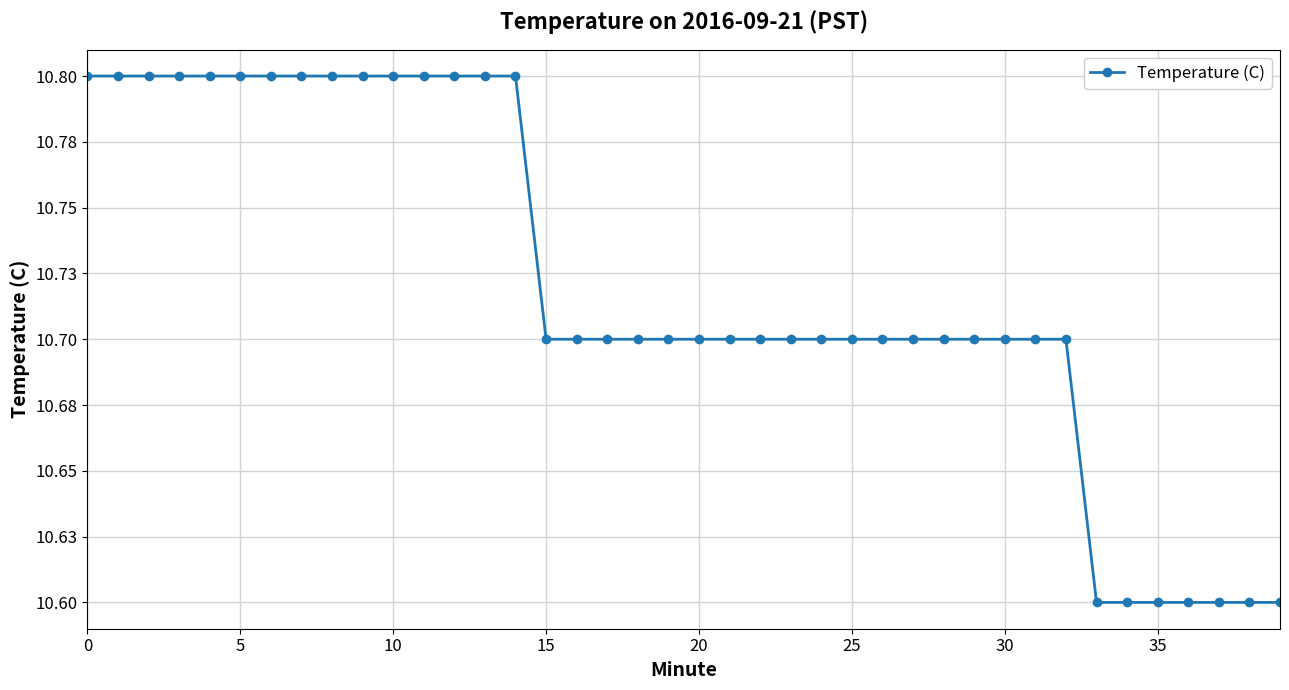

Reading left to right, extract all data points from this chart.

10.8	10.8	10.8	10.8	10.8	10.8	10.8	10.8	10.8	10.8	10.8	10.8	10.8	10.8	10.8	10.7	10.7	10.7	10.7	10.7	10.7	10.7	10.7	10.7	10.7	10.7	10.7	10.7	10.7	10.7	10.7	10.7	10.7	10.6	10.6	10.6	10.6	10.6	10.6	10.6